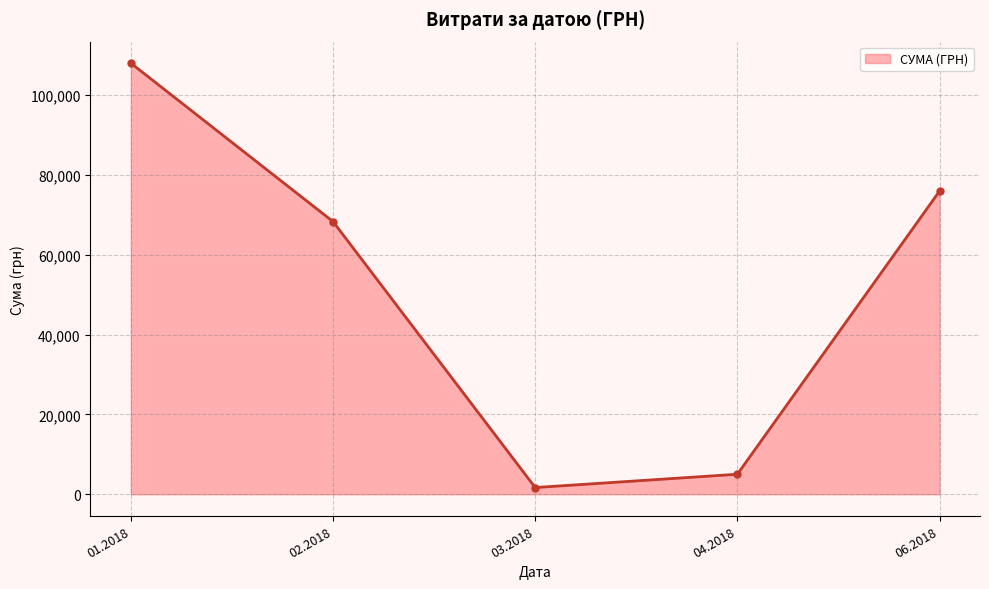

Reading right to left, list all the values displayed in this chart.

06.2018=75982.4	04.2018=5008.6	03.2018=1673.9	02.2018=68334.9	01.2018=108036.9